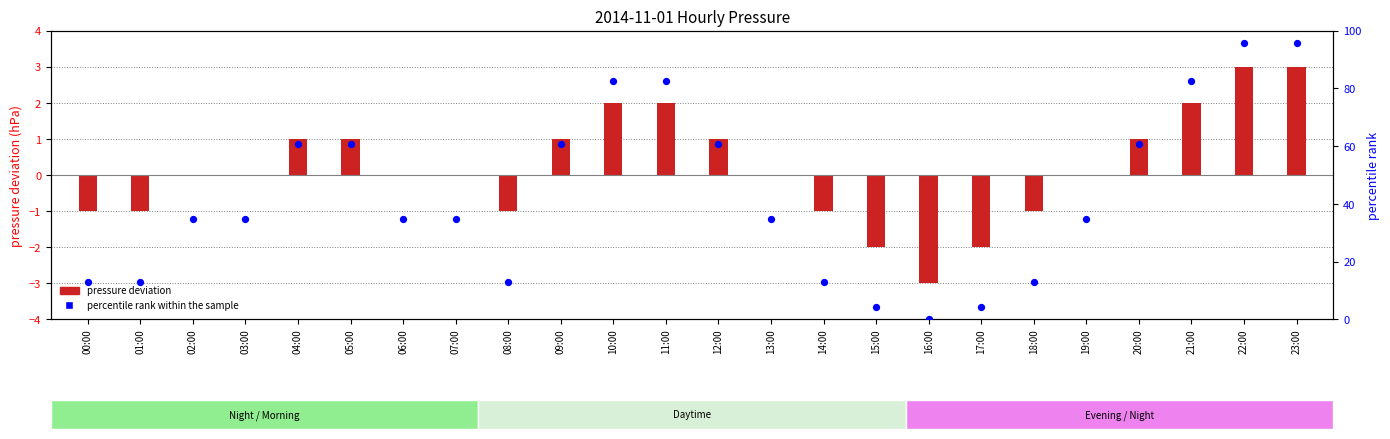

At which category is the sum across all series the highest?

22:00